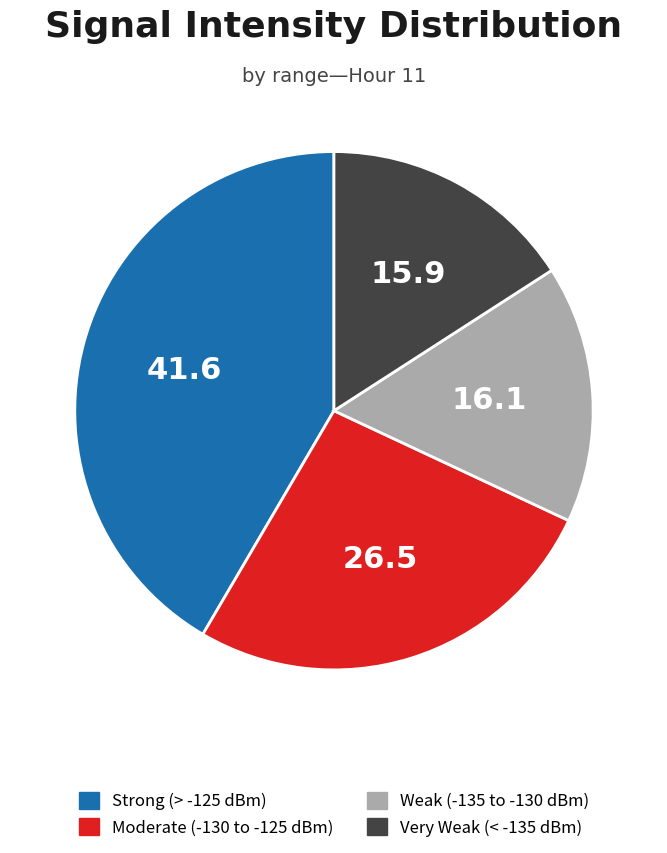

Is there any slice that represents more than half of the pie?

No